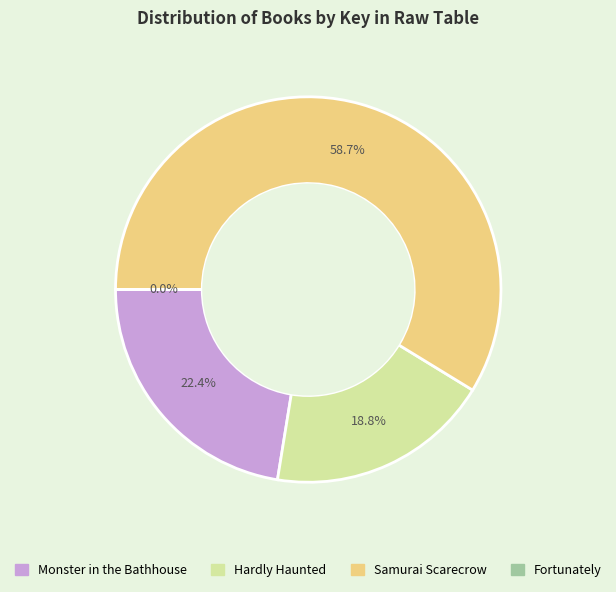

Between Monster in the Bathhouse and Samurai Scarecrow, which is larger?

Samurai Scarecrow